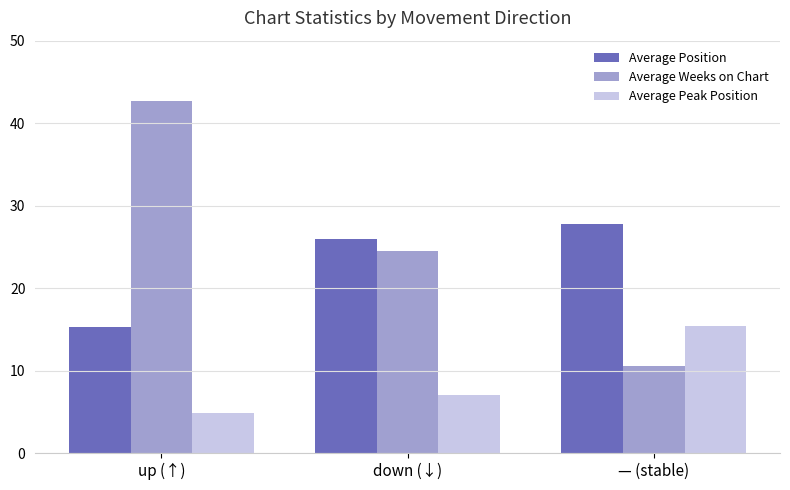

What is the value of the Average Peak Position bar at the 1st from the left?

4.8